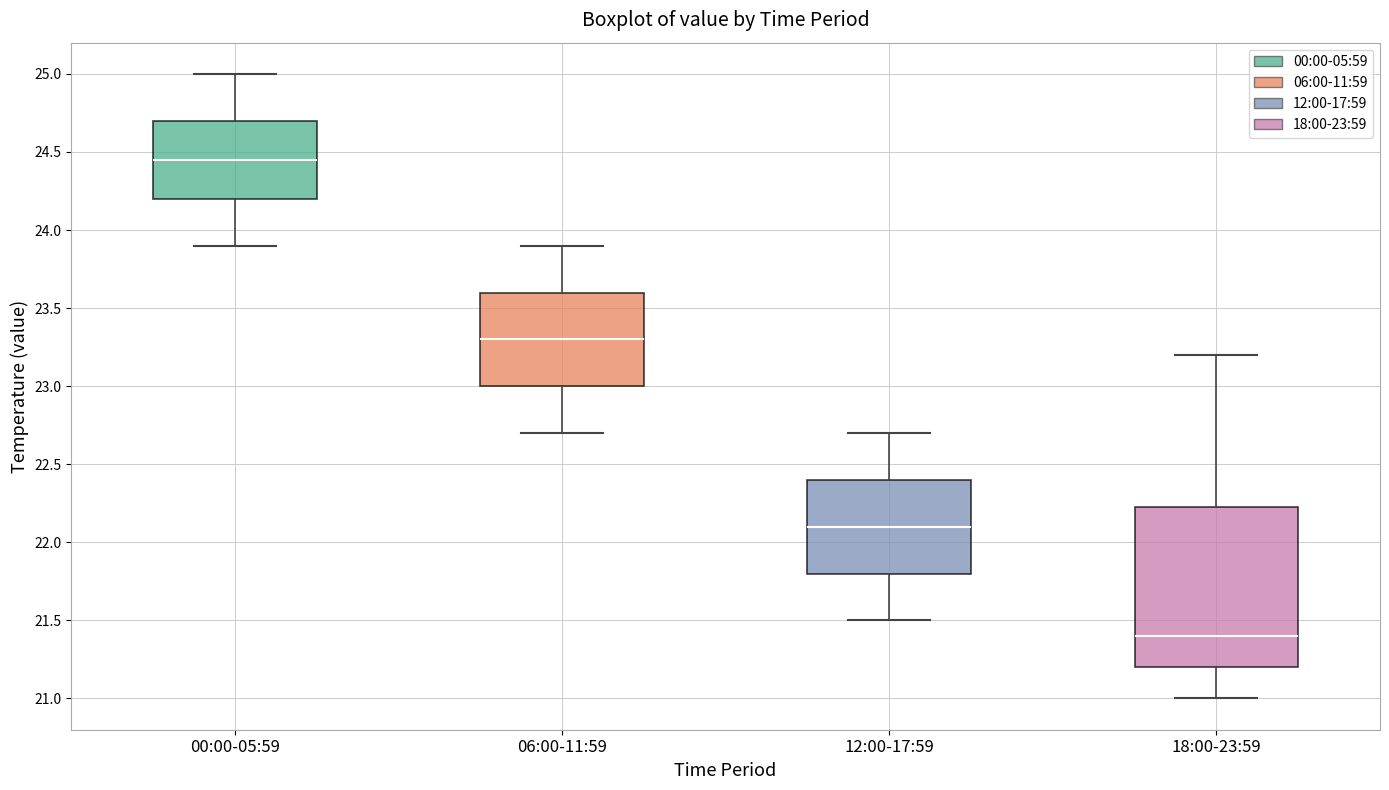

Which box's median line is the highest?

00:00-05:59